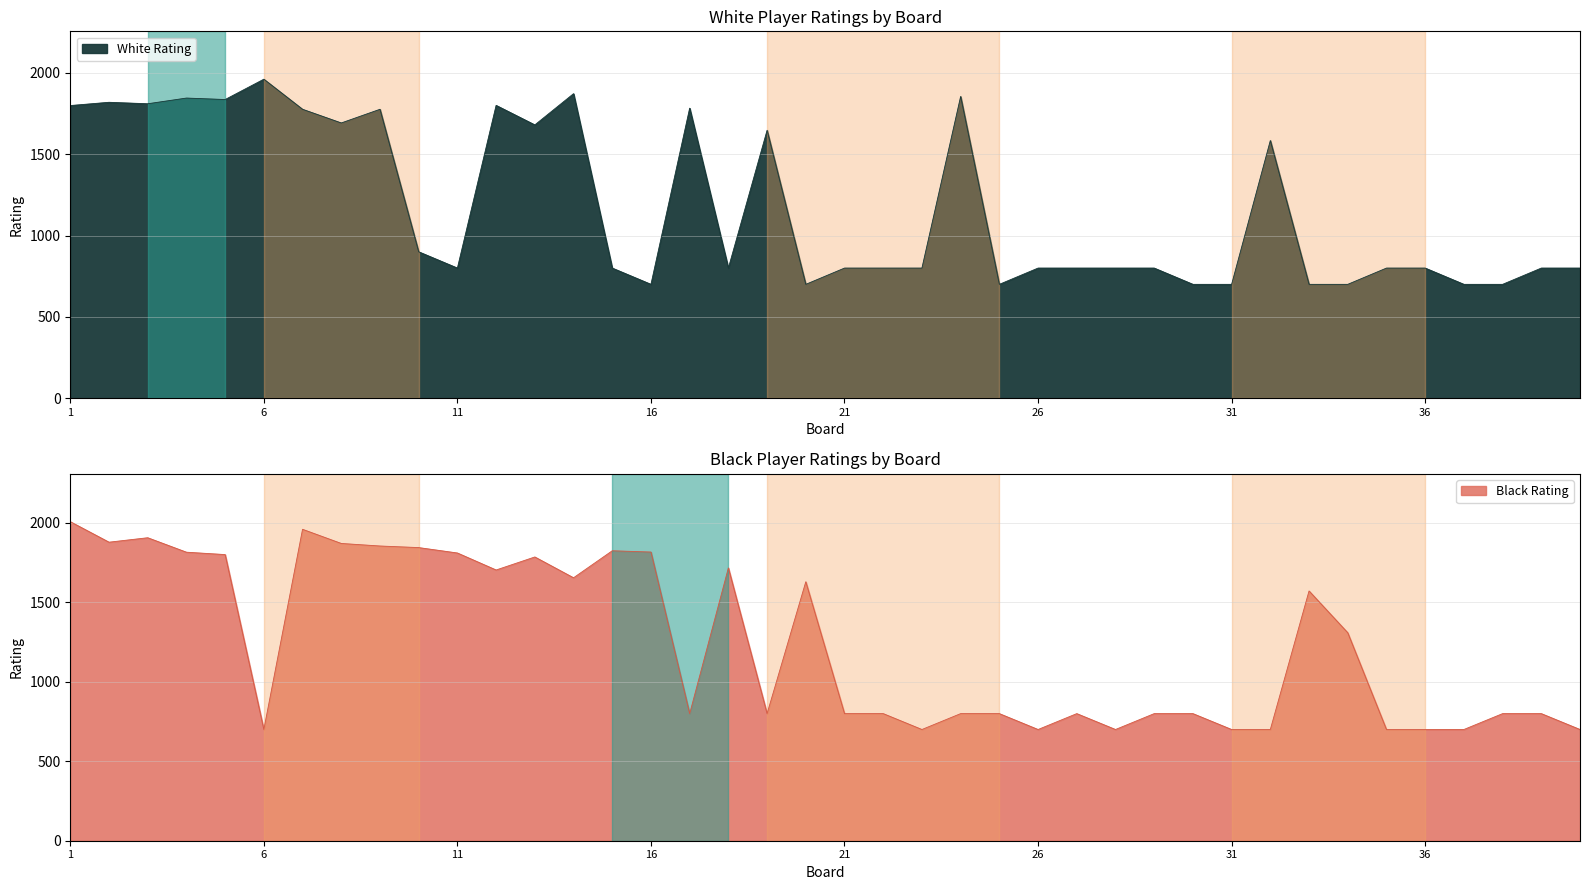

Where does the White Rating series first go above 800?

1